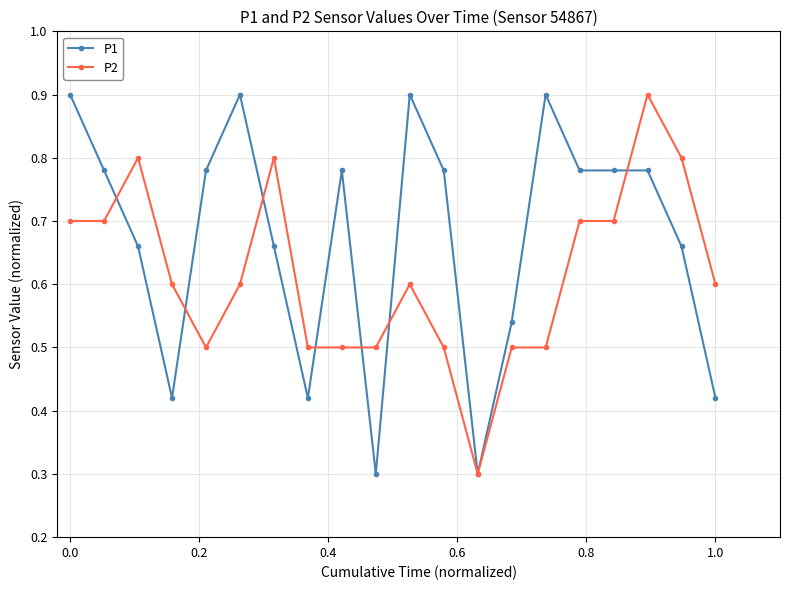

Which series has the largest total across all categories?

P1